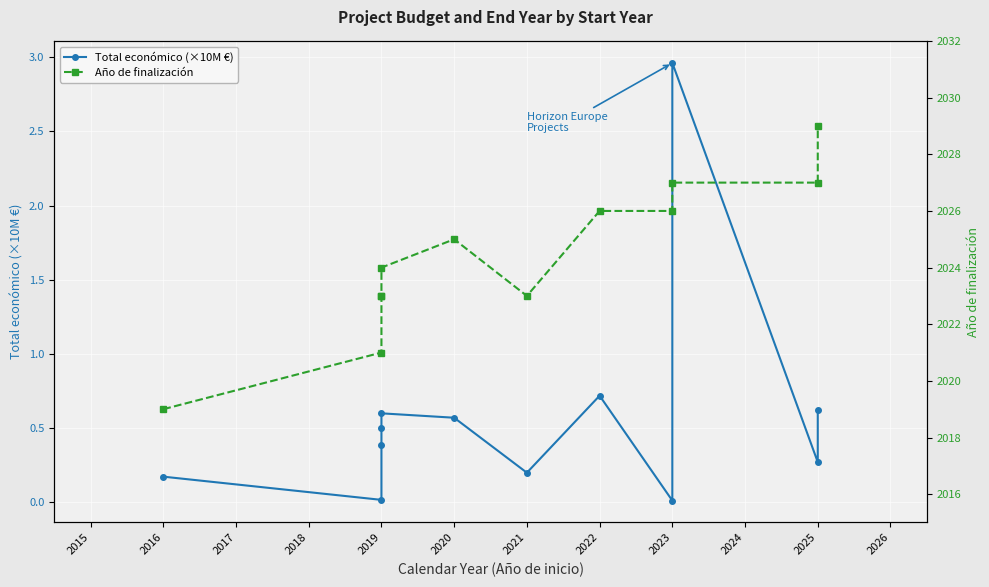

At which label does Año de finalización first exceed 2025?

2022